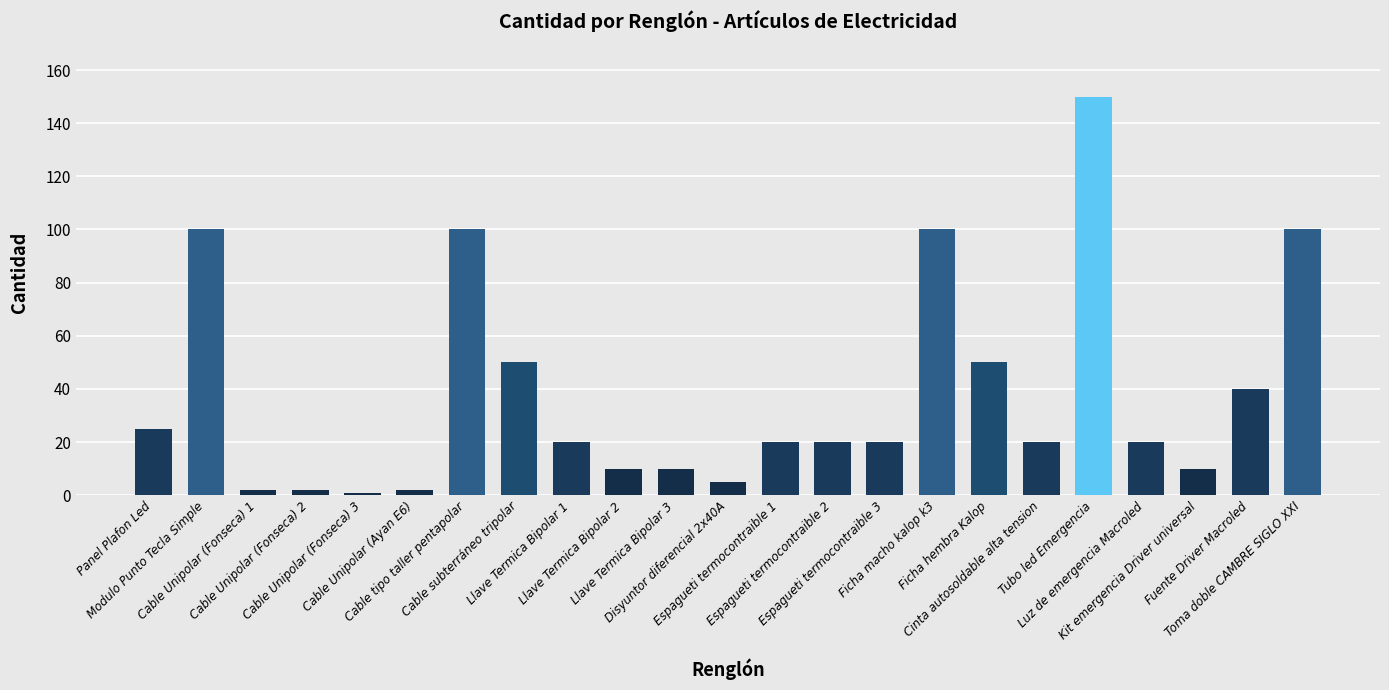

At which label does the data first exceed 20?

Panel Plafon Led